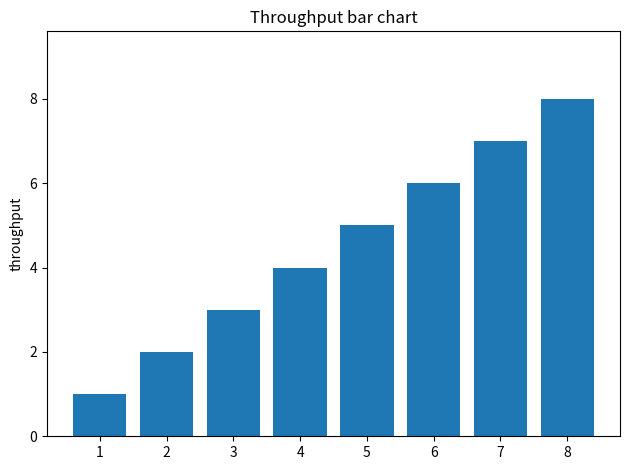

What is the difference between the second highest and second lowest values?

5